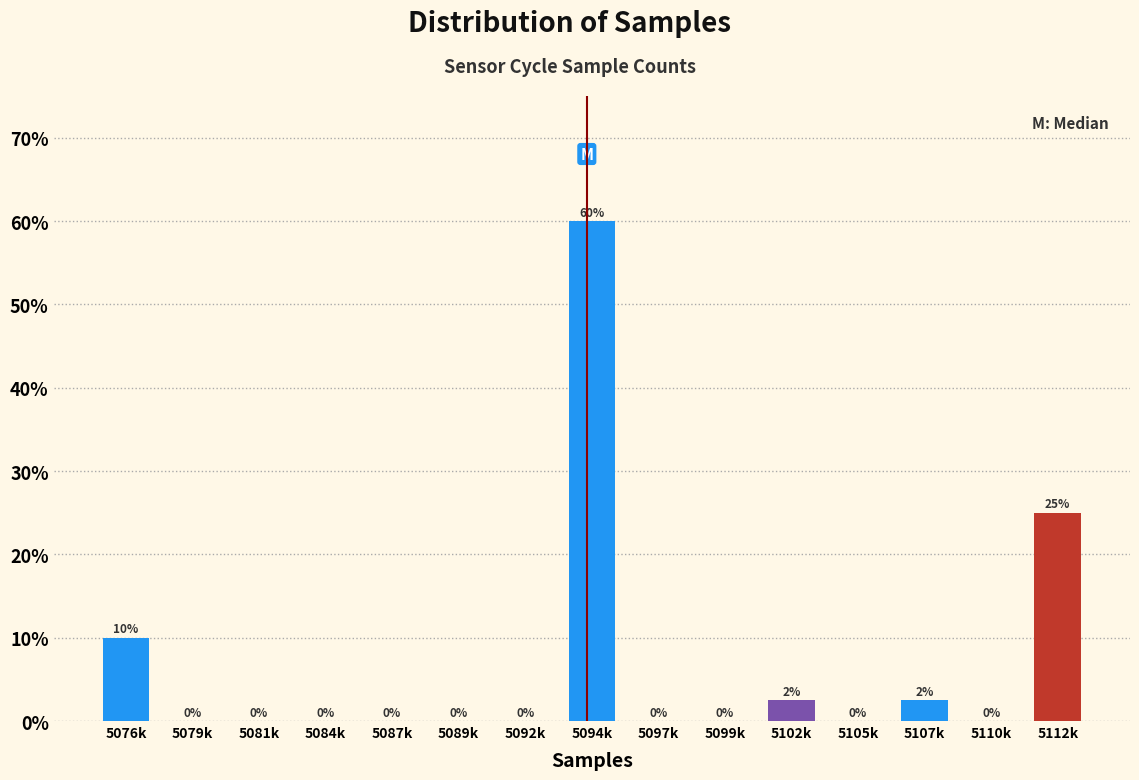

At which category does the chart reach its peak across all series?

5094k